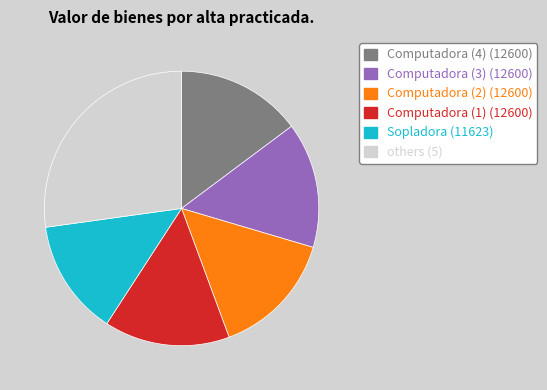

How many segments does this pie chart have?

6